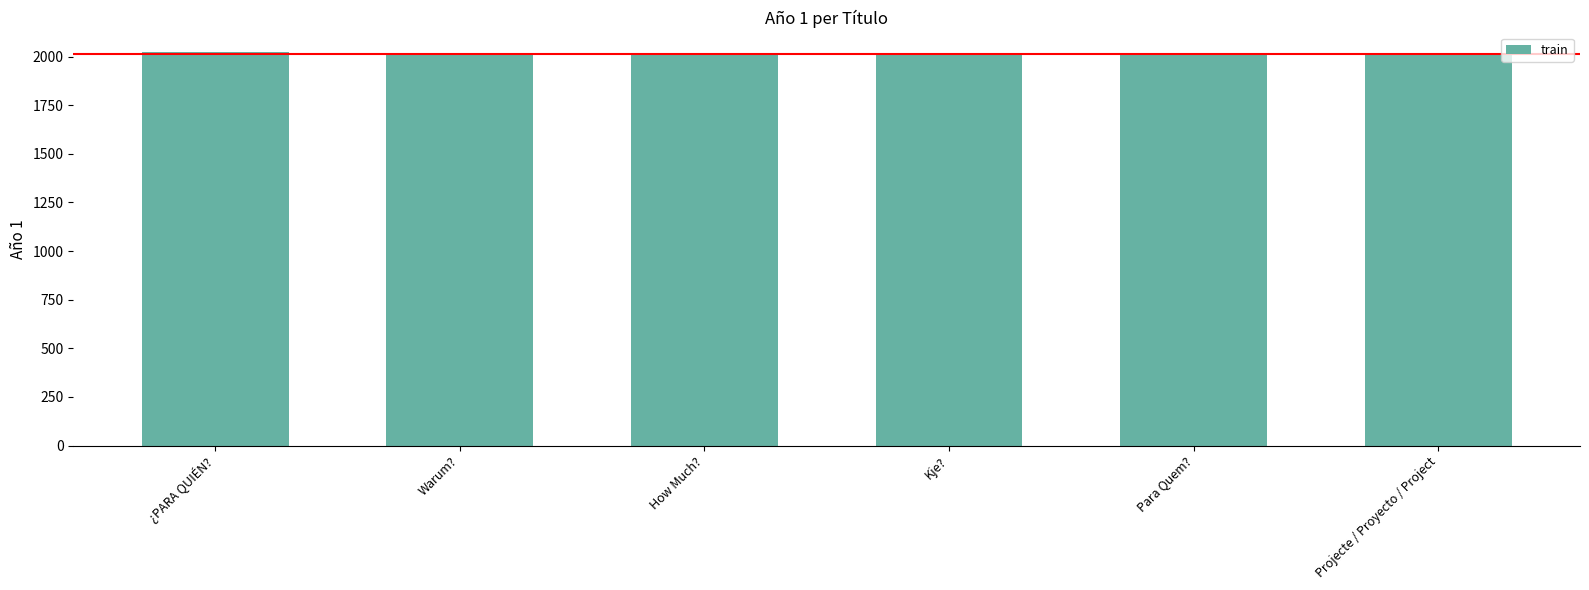

Is it true that the value at Projecte / Proyecto / Project is 2007?

True